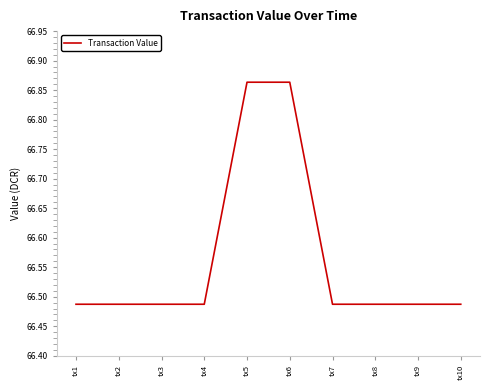

How many series are shown in this chart?

1